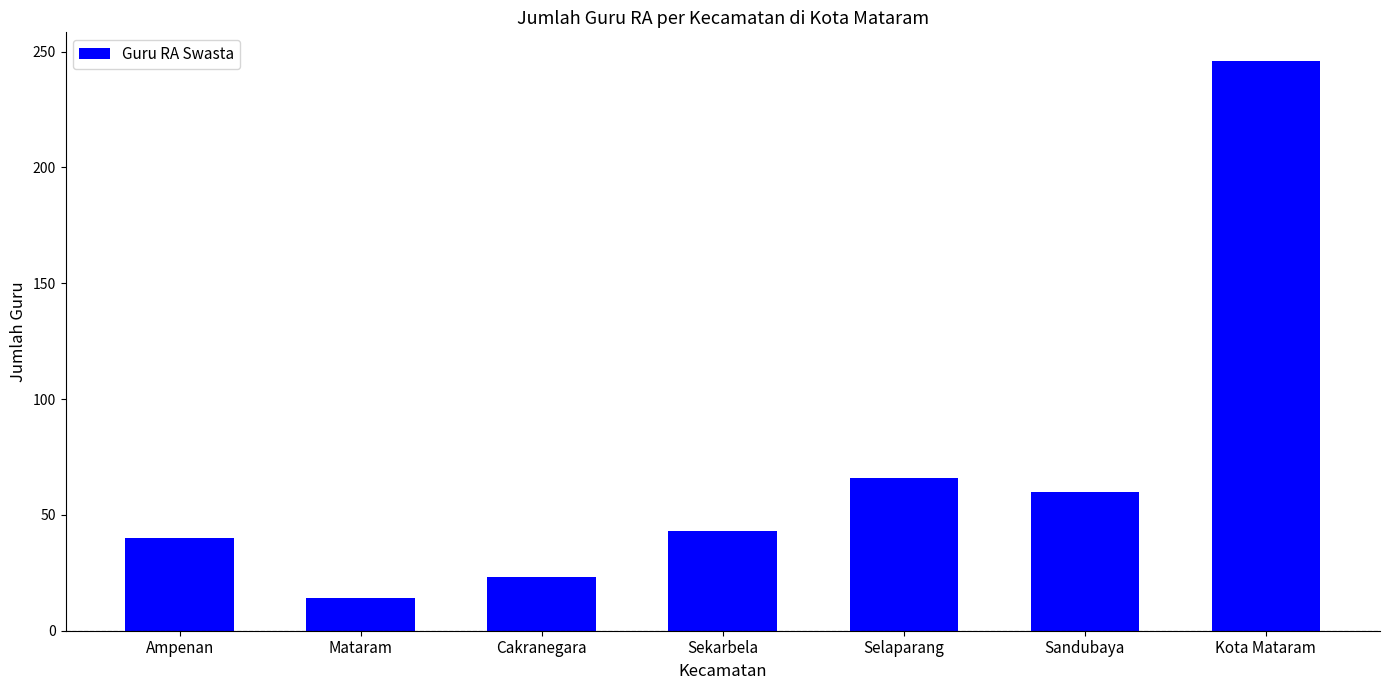

List the labels in order of value, smallest first.

Mataram, Cakranegara, Ampenan, Sekarbela, Sandubaya, Selaparang, Kota Mataram